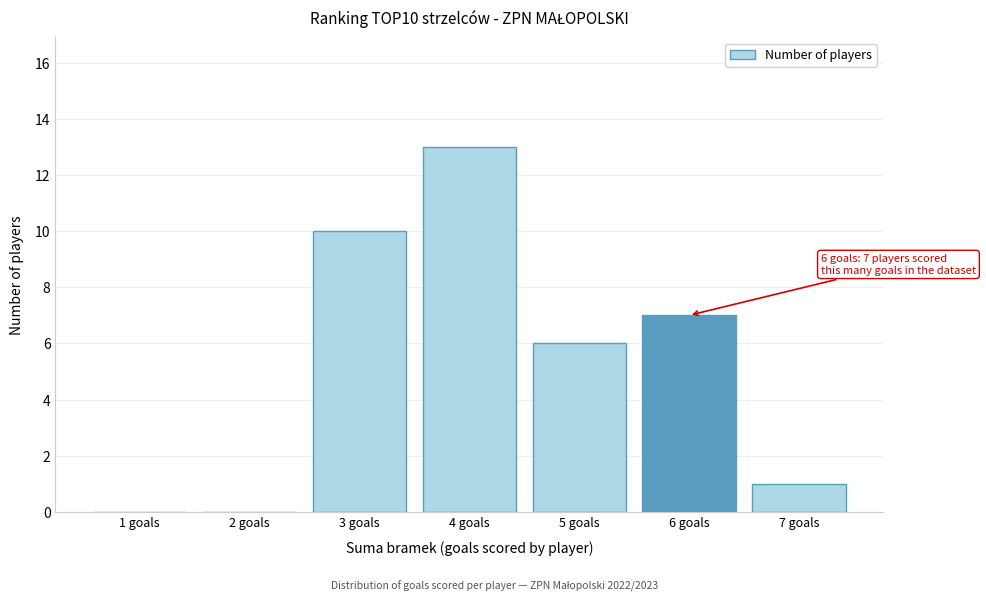

Reading left to right, transcribe all the data shown in this chart.

1 goals=0	2 goals=0	3 goals=10	4 goals=13	5 goals=6	6 goals=7	7 goals=1